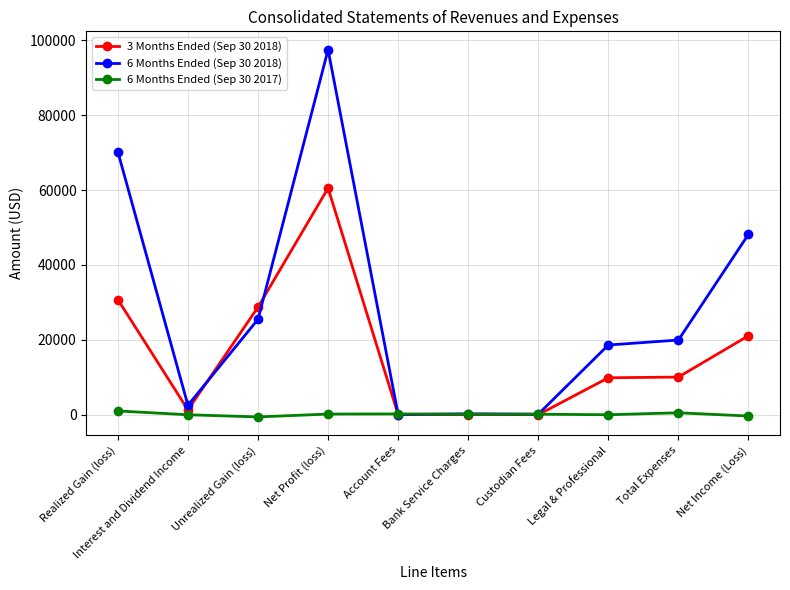

After their last crossing, which series has the higher values: 6 Months Ended (Sep 30 2017) or 3 Months Ended (Sep 30 2018)?

3 Months Ended (Sep 30 2018)